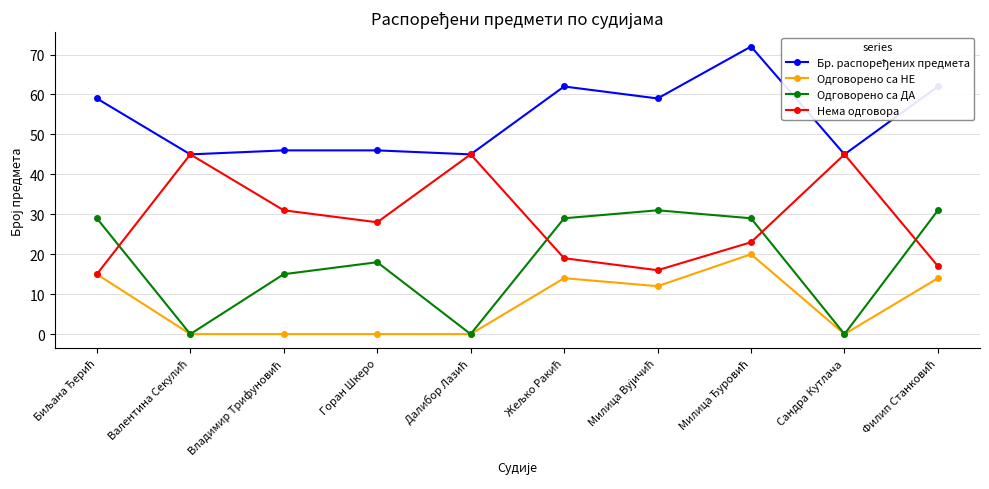

How many values in the Одговорено са ДА series are below 29?

5